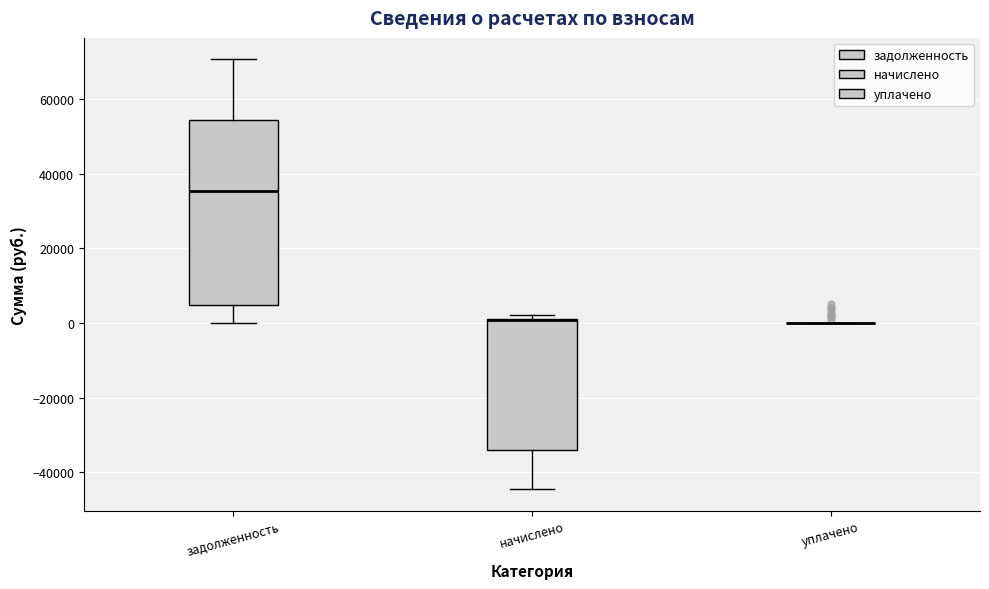

Reading left to right, transcribe this box plot: for each box, give where its median line is, the range the box spans, and where its two whiskers end, as read against the y-axis. The values are not printed on the chart, so give them approximately, as read against the axis.

задолженность: median 36000, box 4000 to 54000, whiskers 0 to 70000
начислено: median 0 (drawn on the box's upper edge), box -34000 to 2000, whiskers -44000 to 2000 (just above the box's upper edge)
уплачено: box collapsed to a line at 0, whiskers 0 to 0